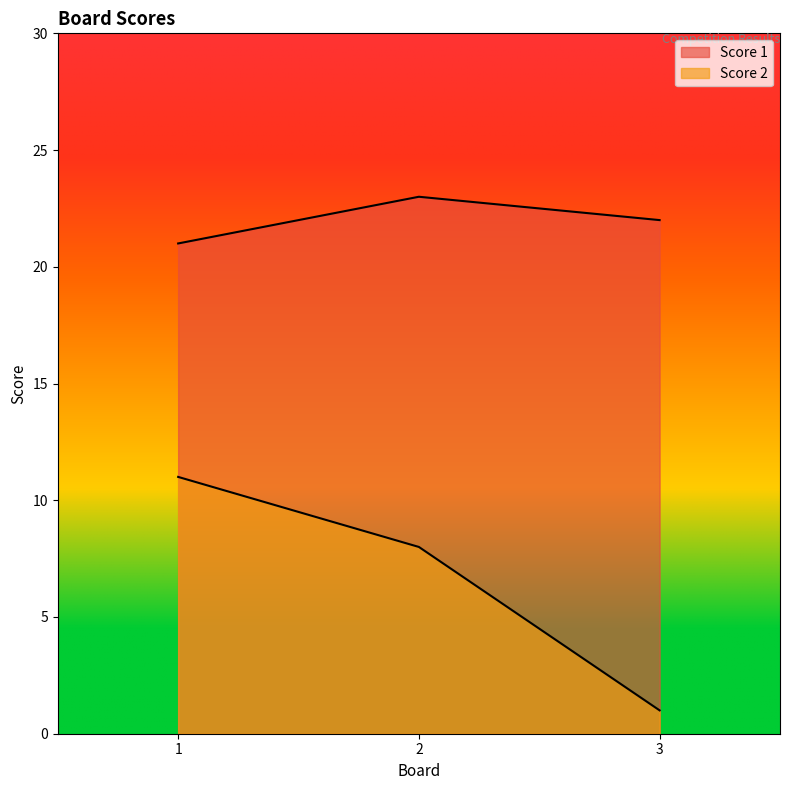

What is the smallest value displayed?

1